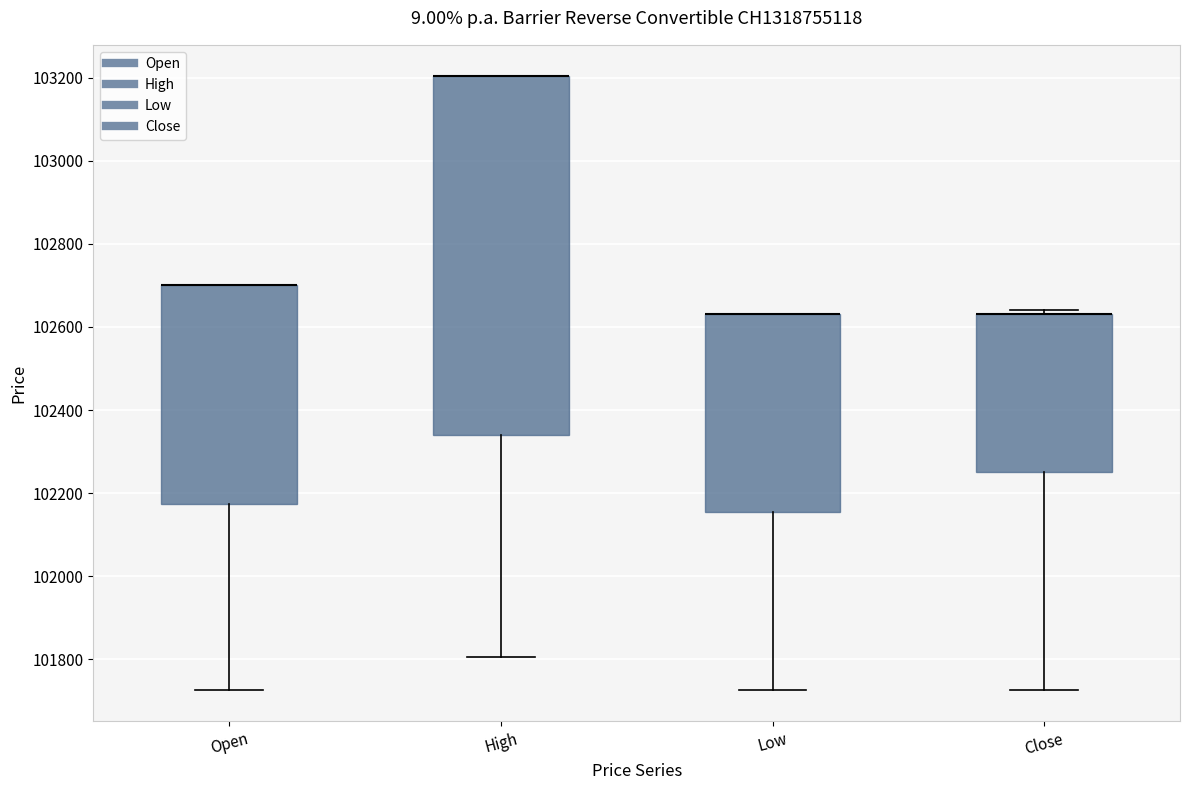

Reading left to right, read every box against the y-axis: the position of its median line, the range the box covers, and the ends of its whiskers. The values are not printed on the chart, so give them approximately, as read against the axis.

Open: median 102700 (drawn on the box's upper edge), box 102180 to 102700, whiskers 101720 to 102700
High: median 103200 (drawn on the box's upper edge), box 102340 to 103200, whiskers 101800 to 103200
Low: median 102640 (drawn on the box's upper edge), box 102160 to 102640, whiskers 101720 to 102640
Close: median 102640 (drawn on the box's upper edge), box 102260 to 102640, whiskers 101720 to 102640 (just above the box's upper edge)